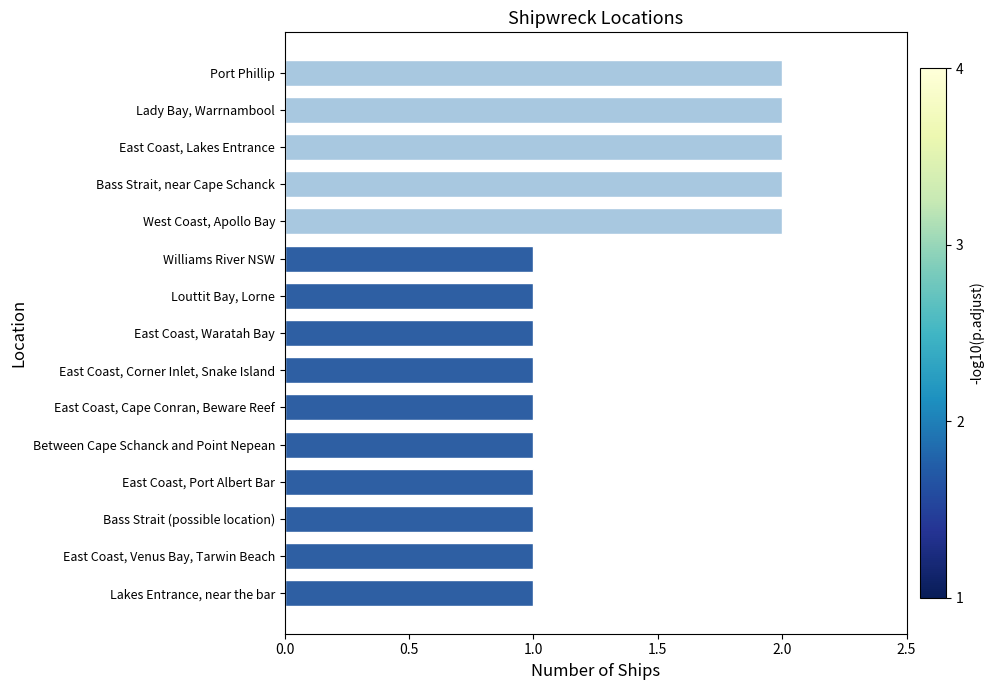

Approximately how many times larger is the value at East Coast, Port Albert Bar compared to East Coast, Cape Conran, Beware Reef?

1.0